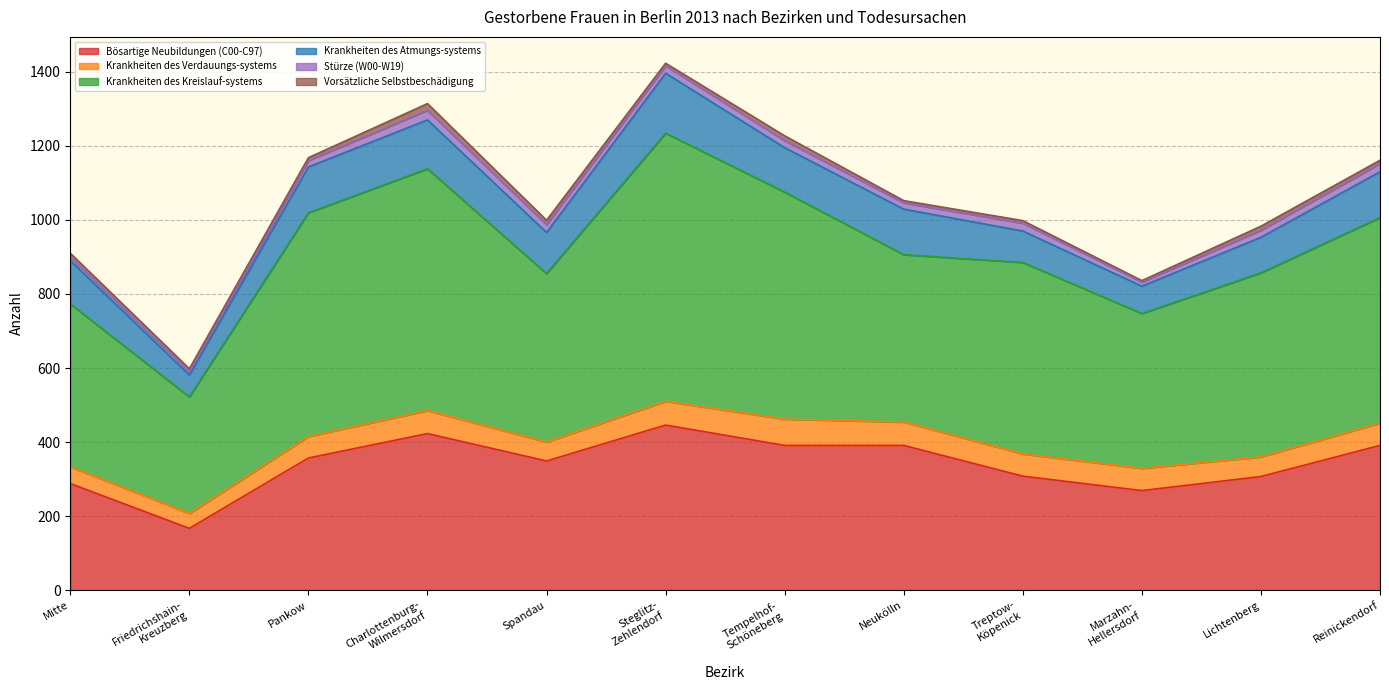

What is the label of the 3rd point from the right?

Marzahn-
Hellersdorf